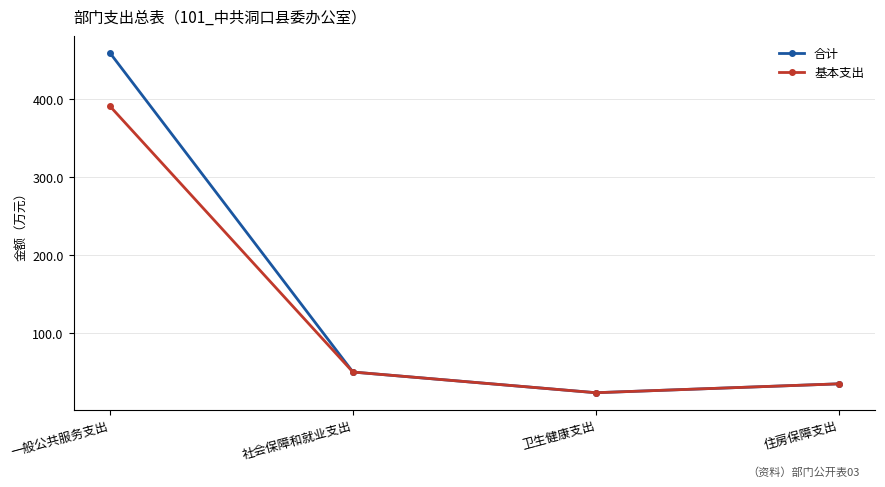

What is the average value of the 合计 series?

141.6